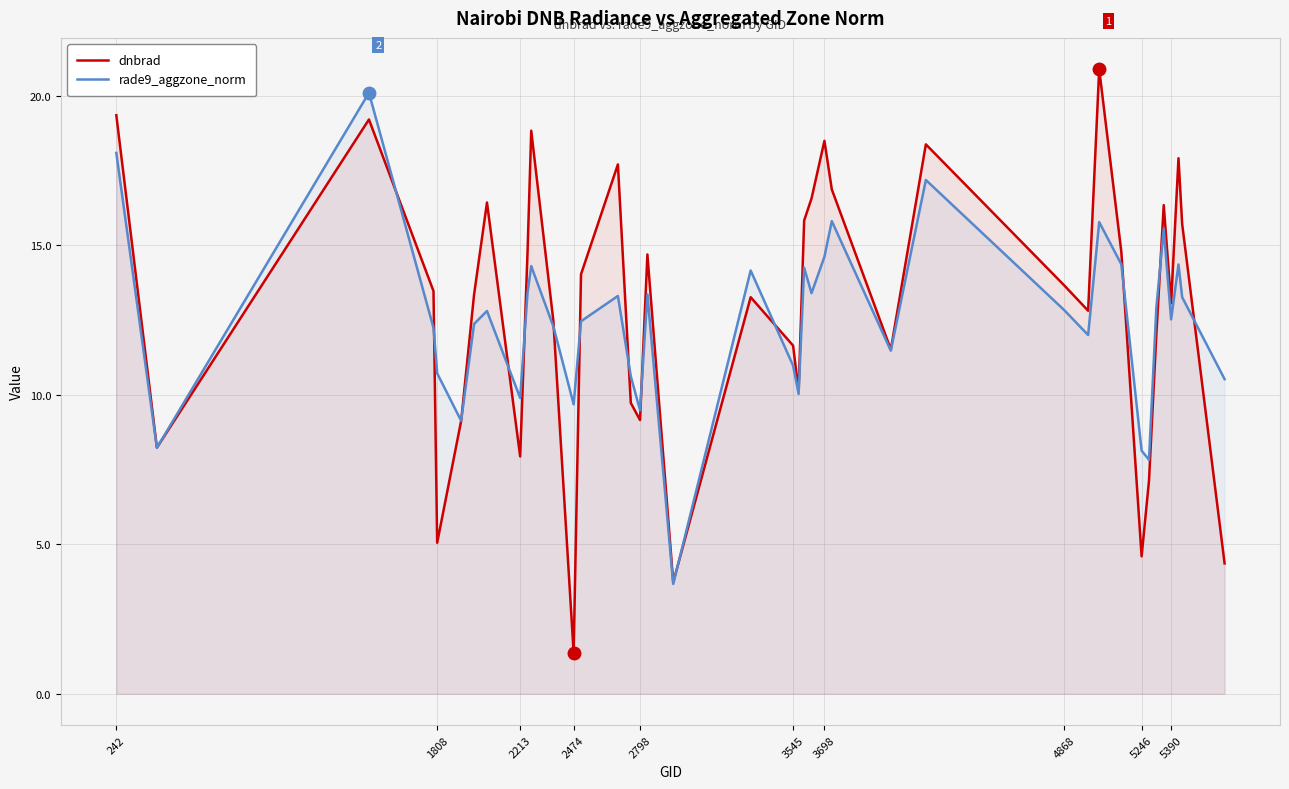

Which series has the largest range (max minus min)?

dnbrad